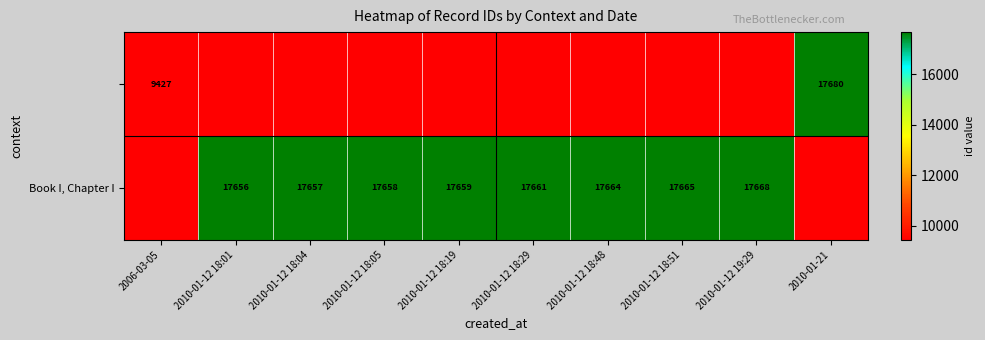

Which category has the lowest value across all series?

2006-03-05